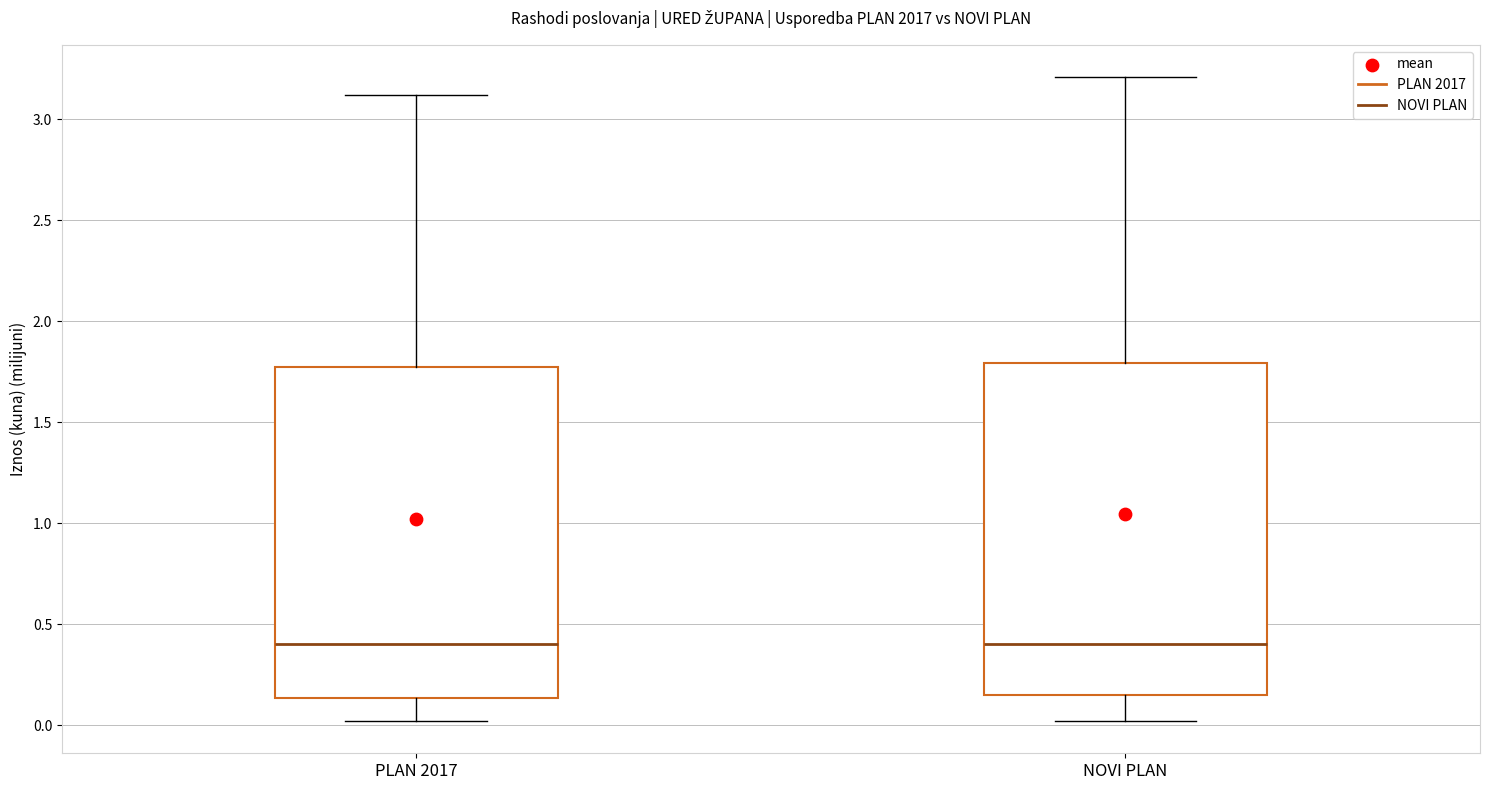

Where is the lower edge of the box for PLAN 2017 on the y-axis? The values are not printed on the chart, so give them approximately, as read against the axis.

0.15